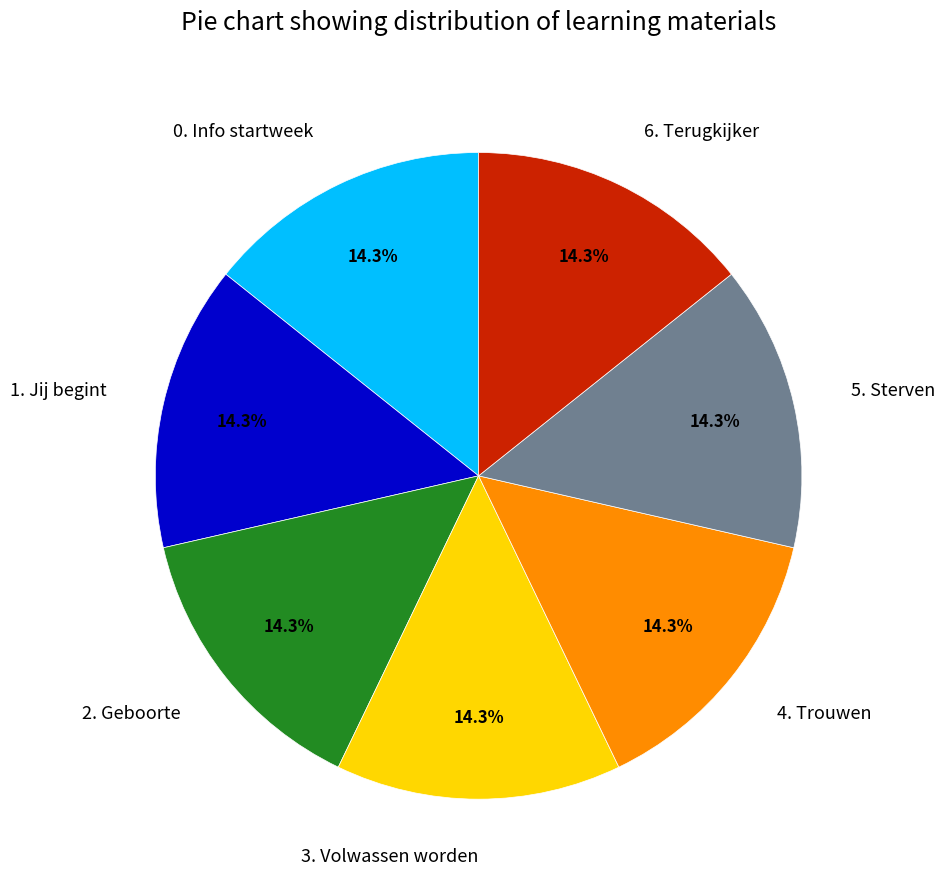

The 5. Sterven slice represents 14% of the pie. True or false?

True